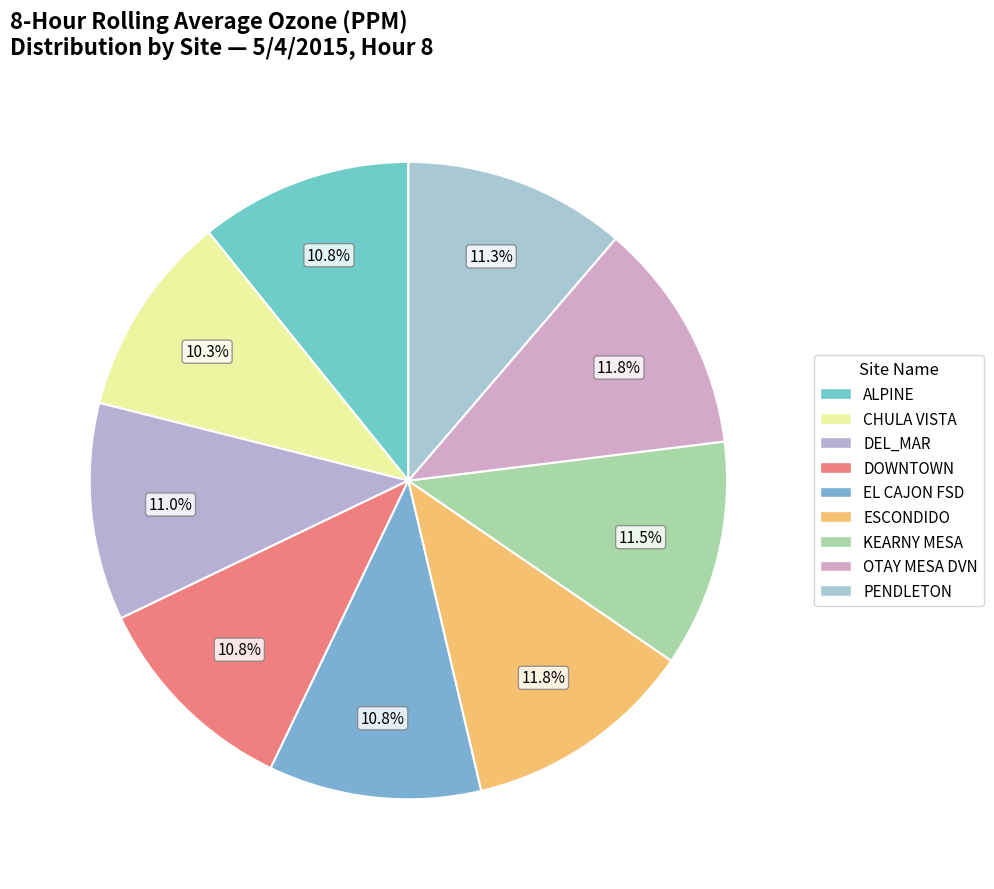

Do DEL_MAR and CHULA VISTA together represent more than half of the pie?

No